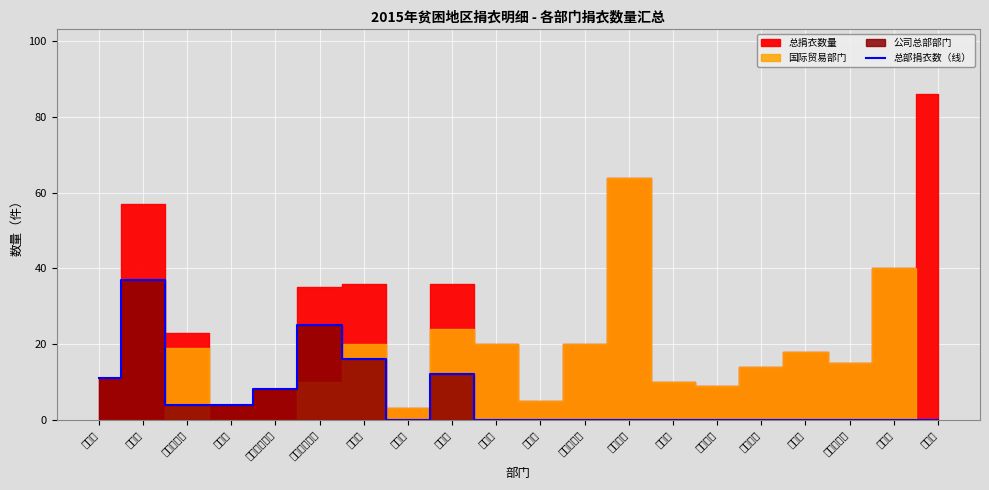

Which category has the highest value in the 总部捐衣数（线） series?

财务部